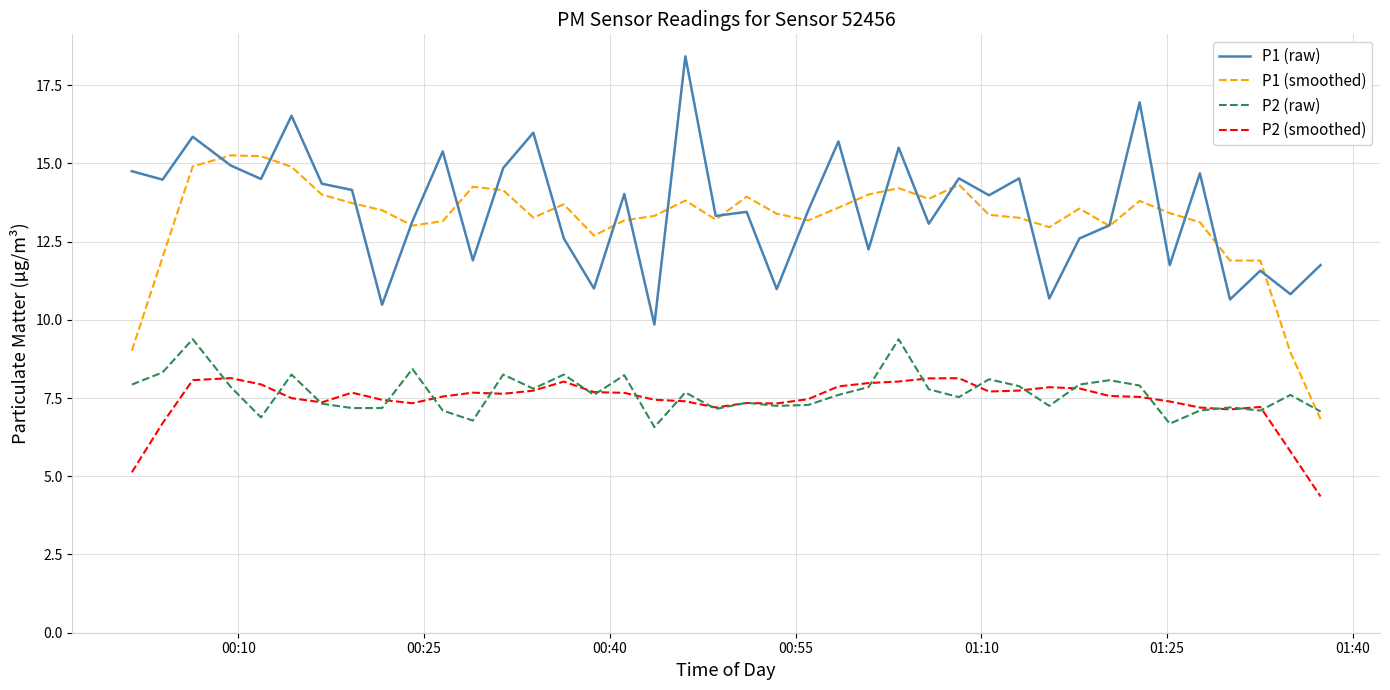

What is the highest value of the P2 (smoothed) series?

8.1